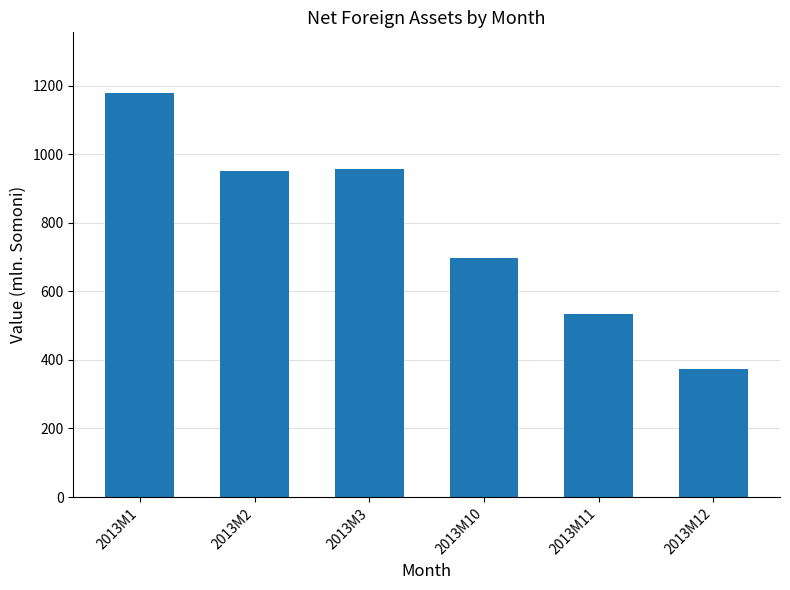

What is the greatest value displayed?

1178.5